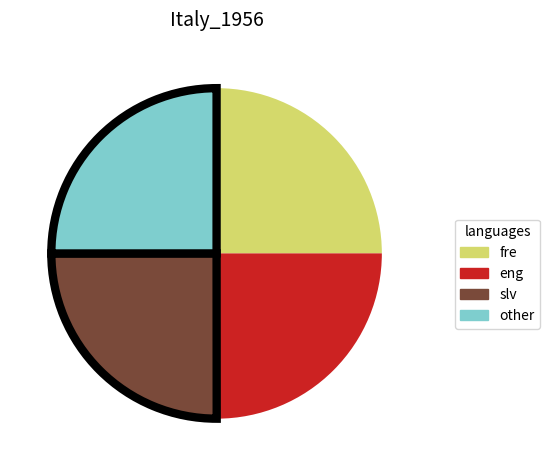

Is there any slice that represents more than half of the pie?

No